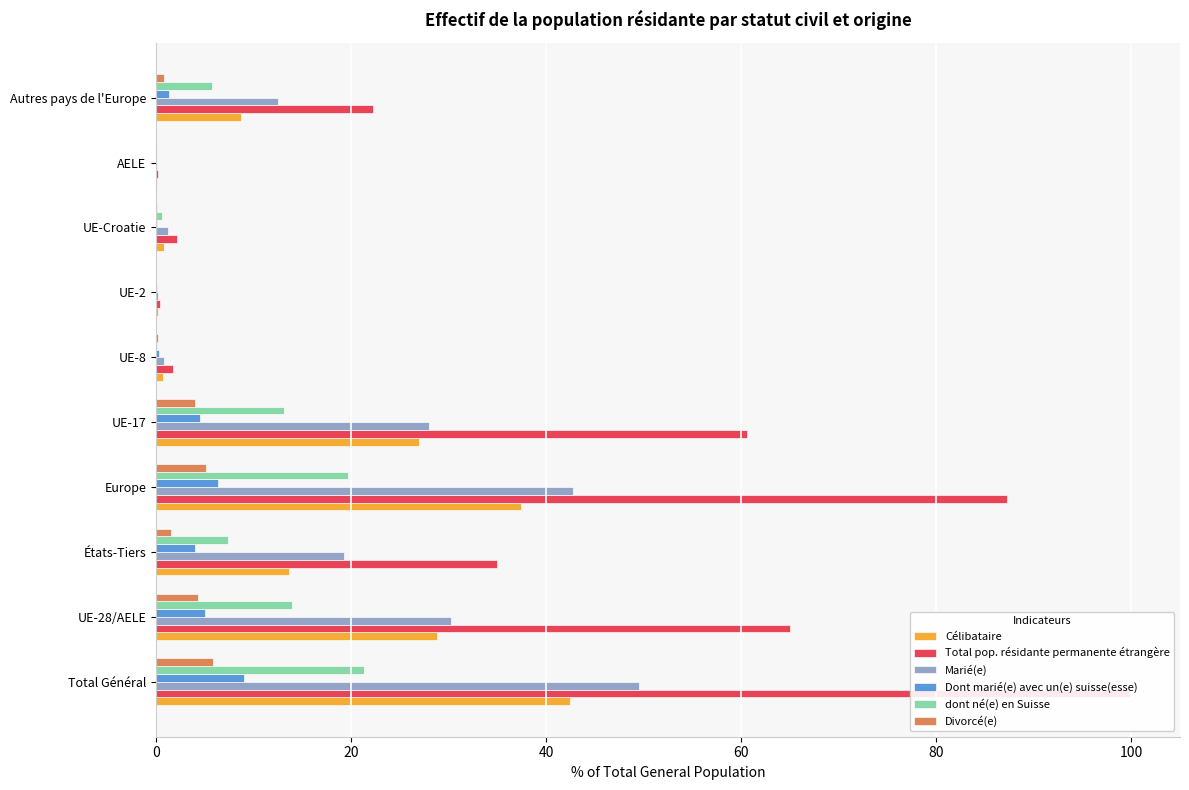

What is the greatest value displayed?

100.0